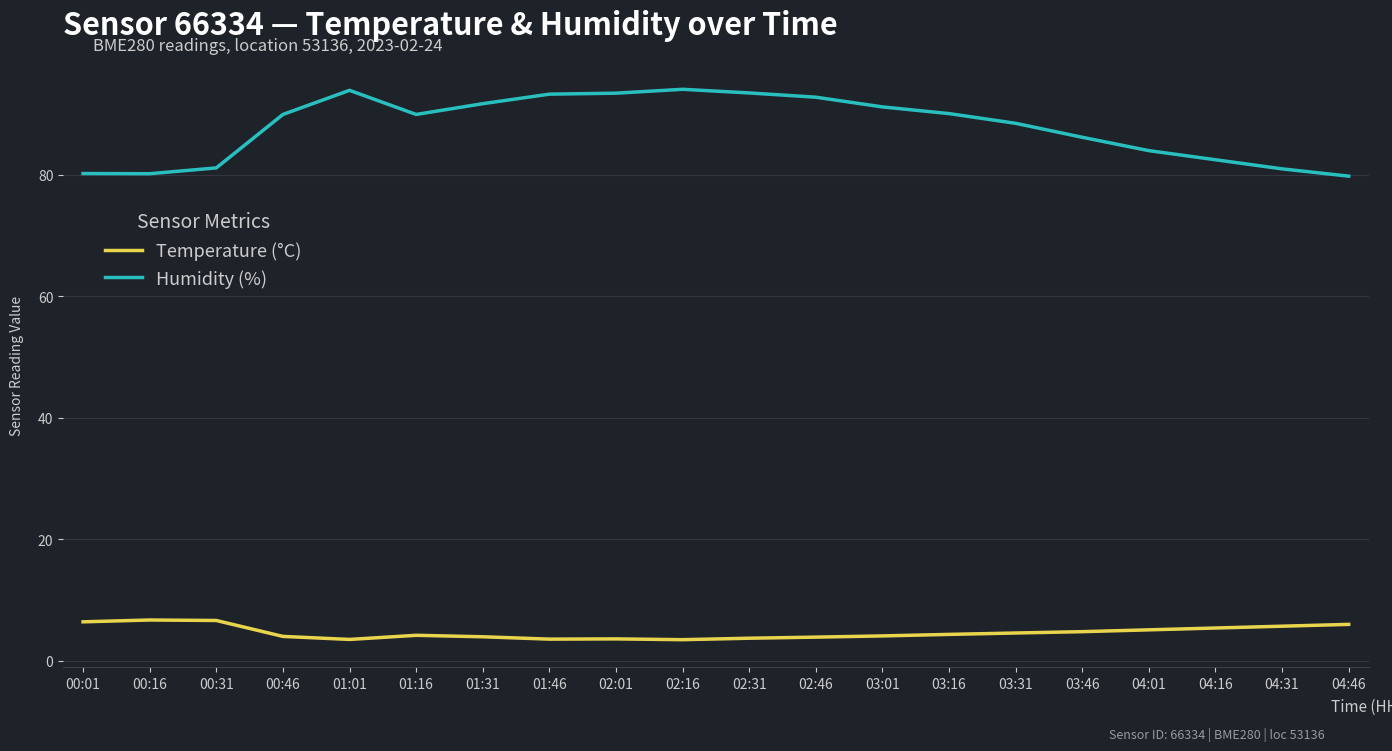

Which series has the largest total across all categories?

Humidity (%)